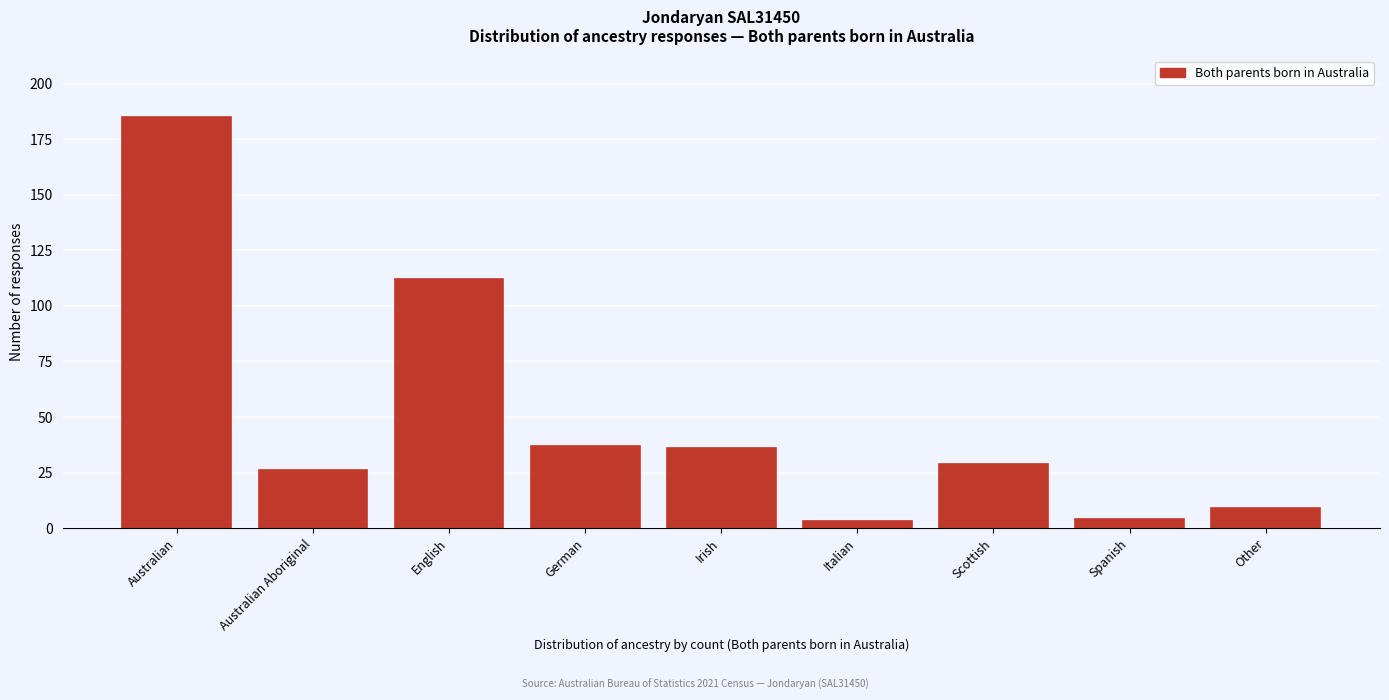

Reading left to right, what are all the values shown in this chart?

185	26	112	37	36	3	29	4	9